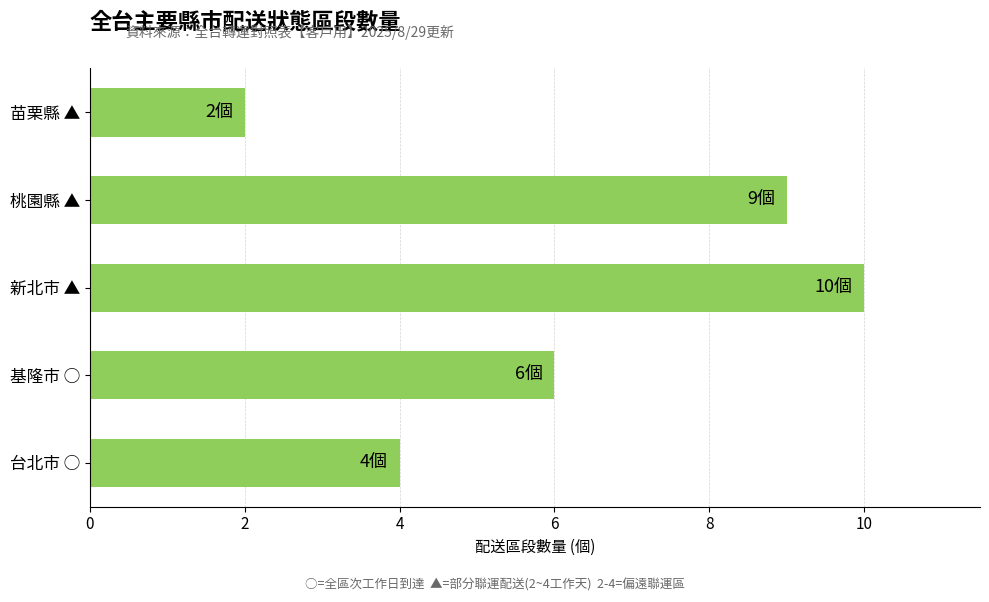

Is it true that the value at 基隆市 ○ is 3?

False